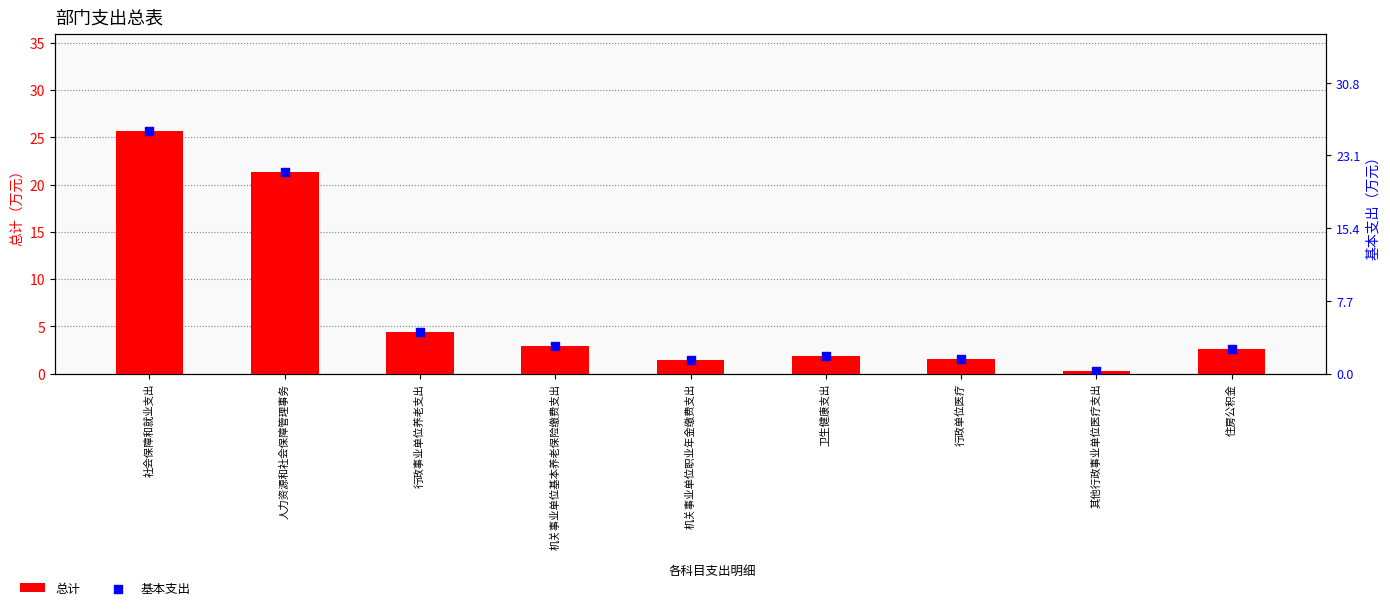

Which series reaches the minimum Y coordinate?

总计